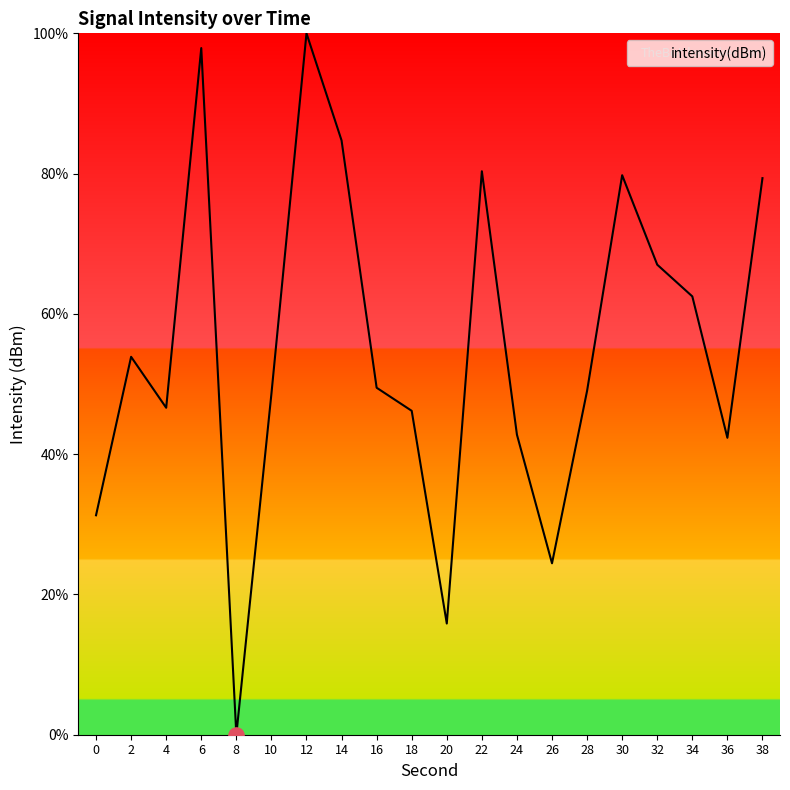

What is the change in value from 2 to 10?

-5.3